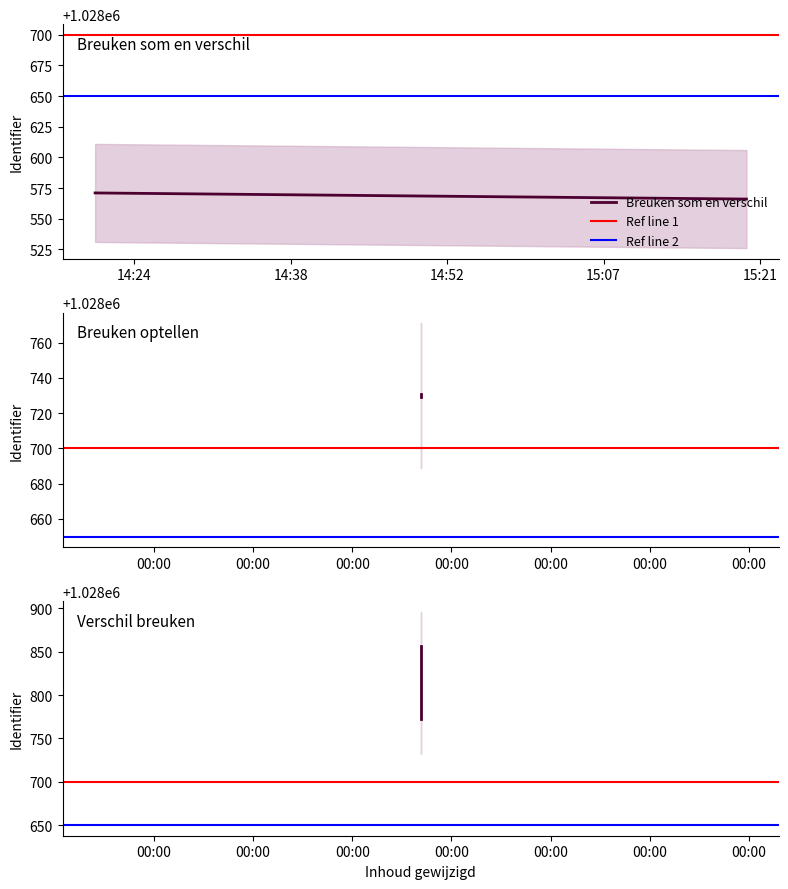

Which series has the widest spread of values?

Verschil breuken